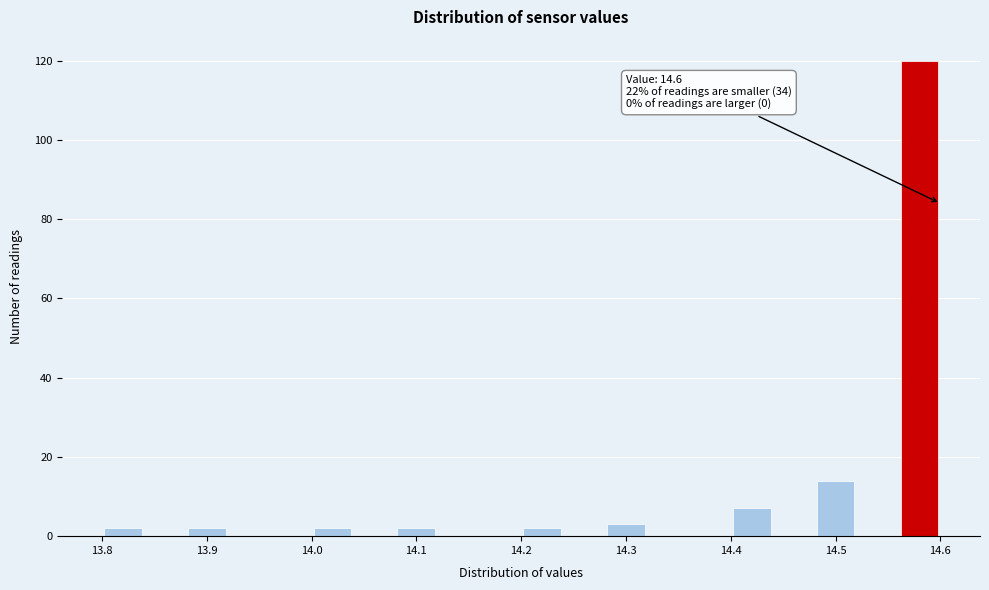

Which range on the x-axis has the tallest bar?

14.56 to 14.60